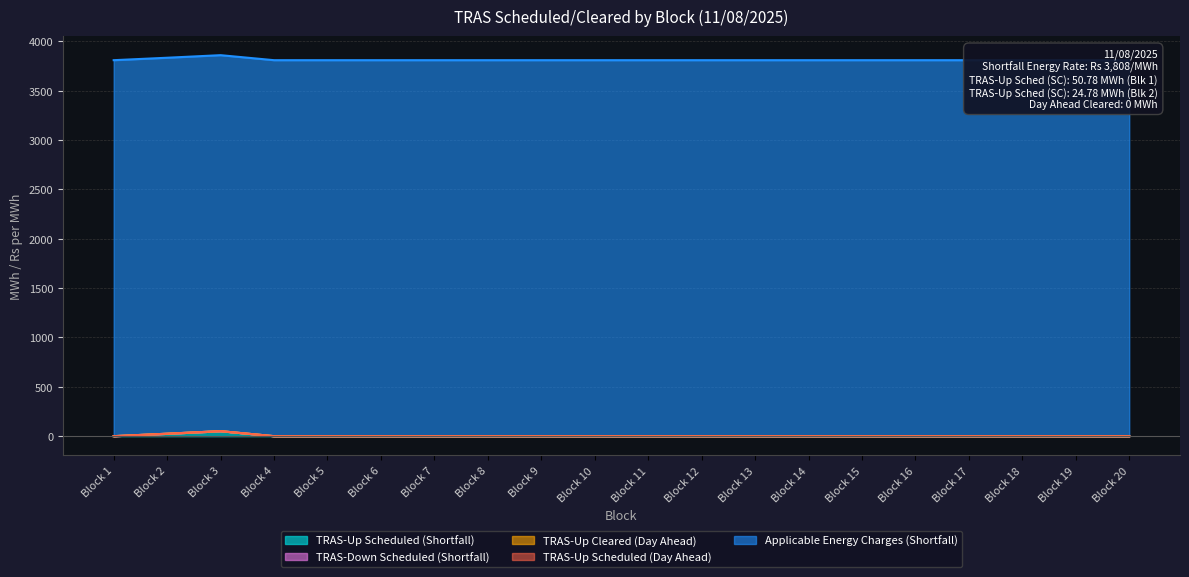

Which series has the largest total across all categories?

Applicable Energy Charges (Shortfall)